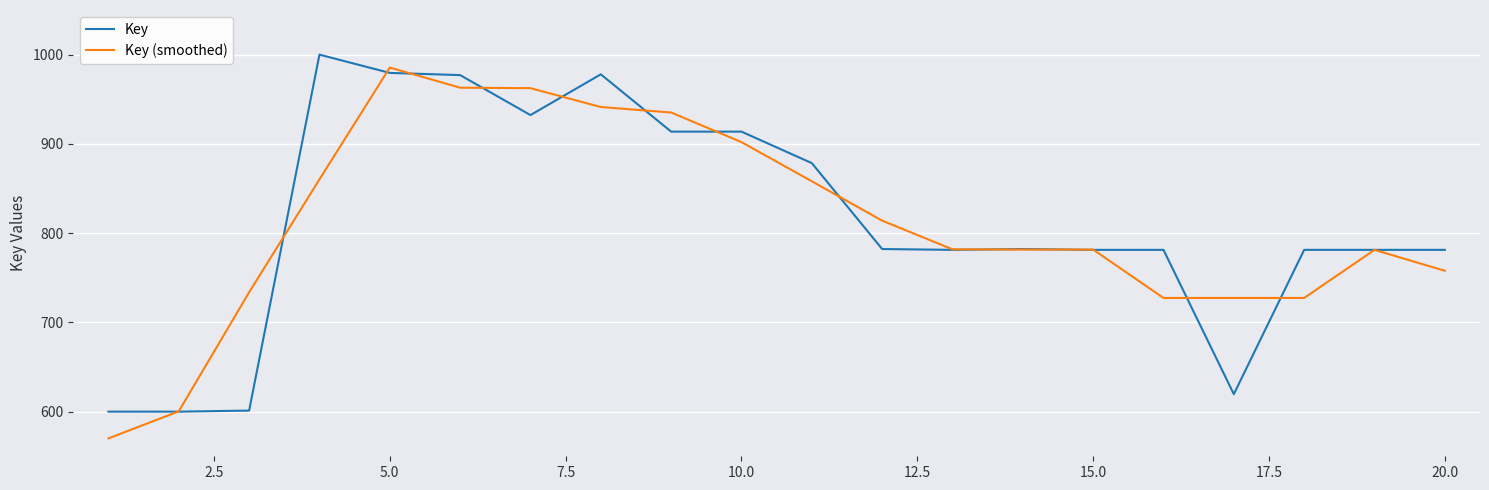

What is the smallest value displayed?

570.0